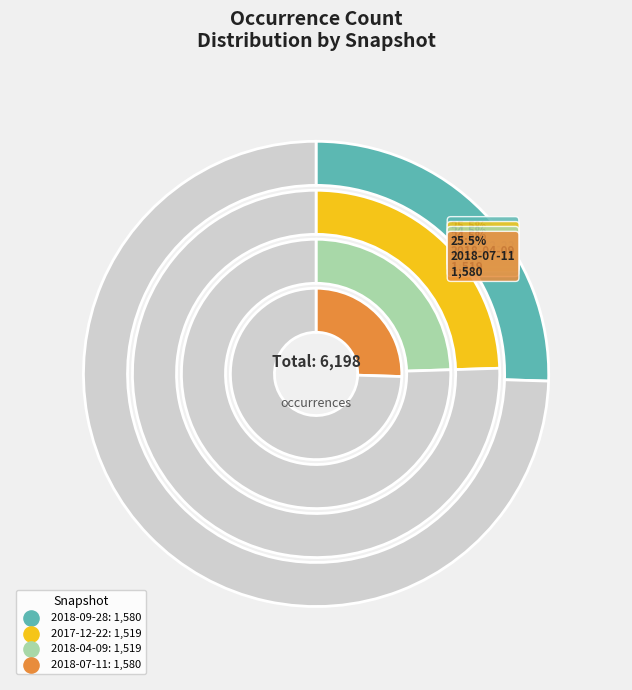

To the nearest percent, what is the difference between the 2018-04-09 and 2018-07-11 slice percentages?

1%